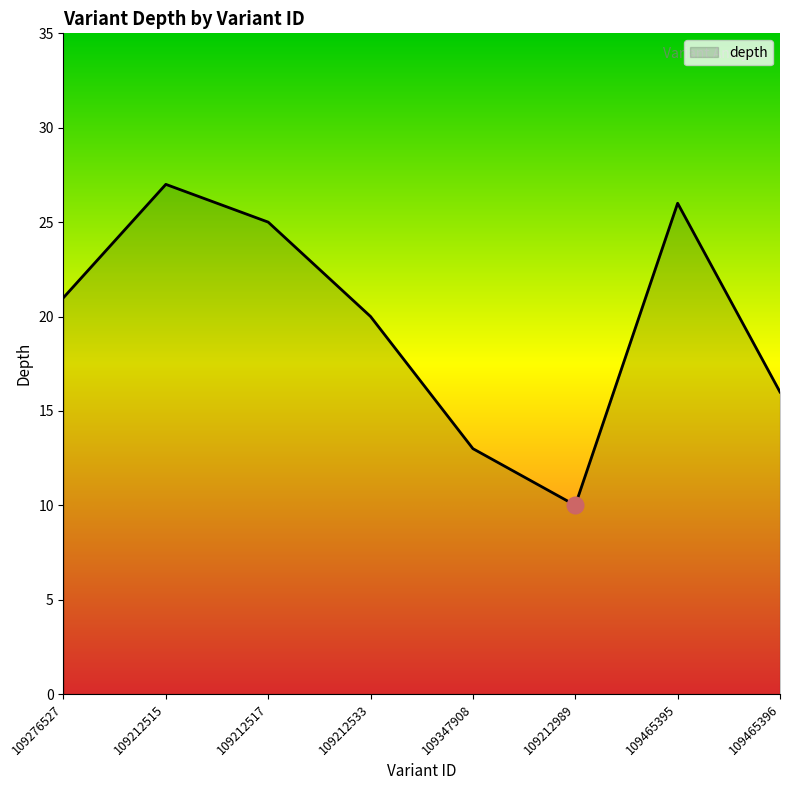

At which category does the chart reach its peak across all series?

109212515